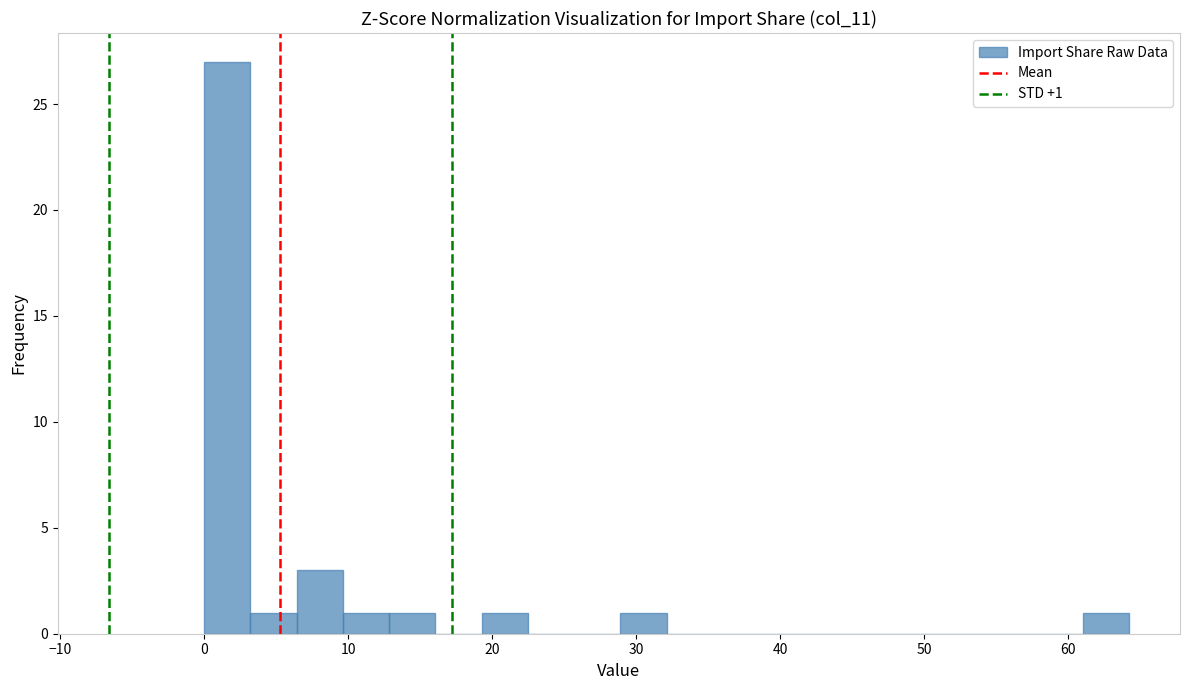

Read against the x-axis, roughly where is the centre of the tallest bar?

2